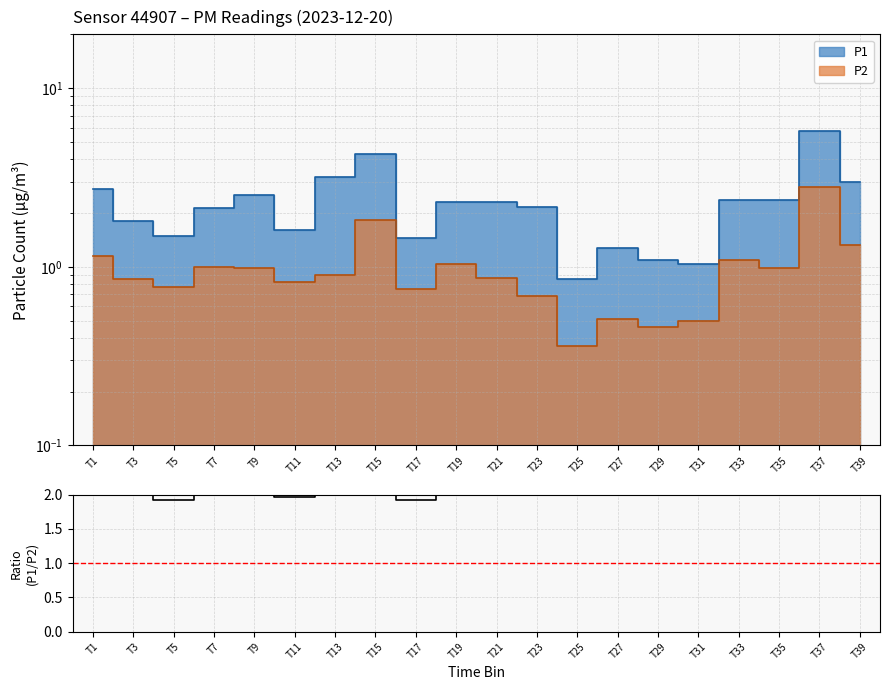

What is the value of the 4th point from the left?

2.1